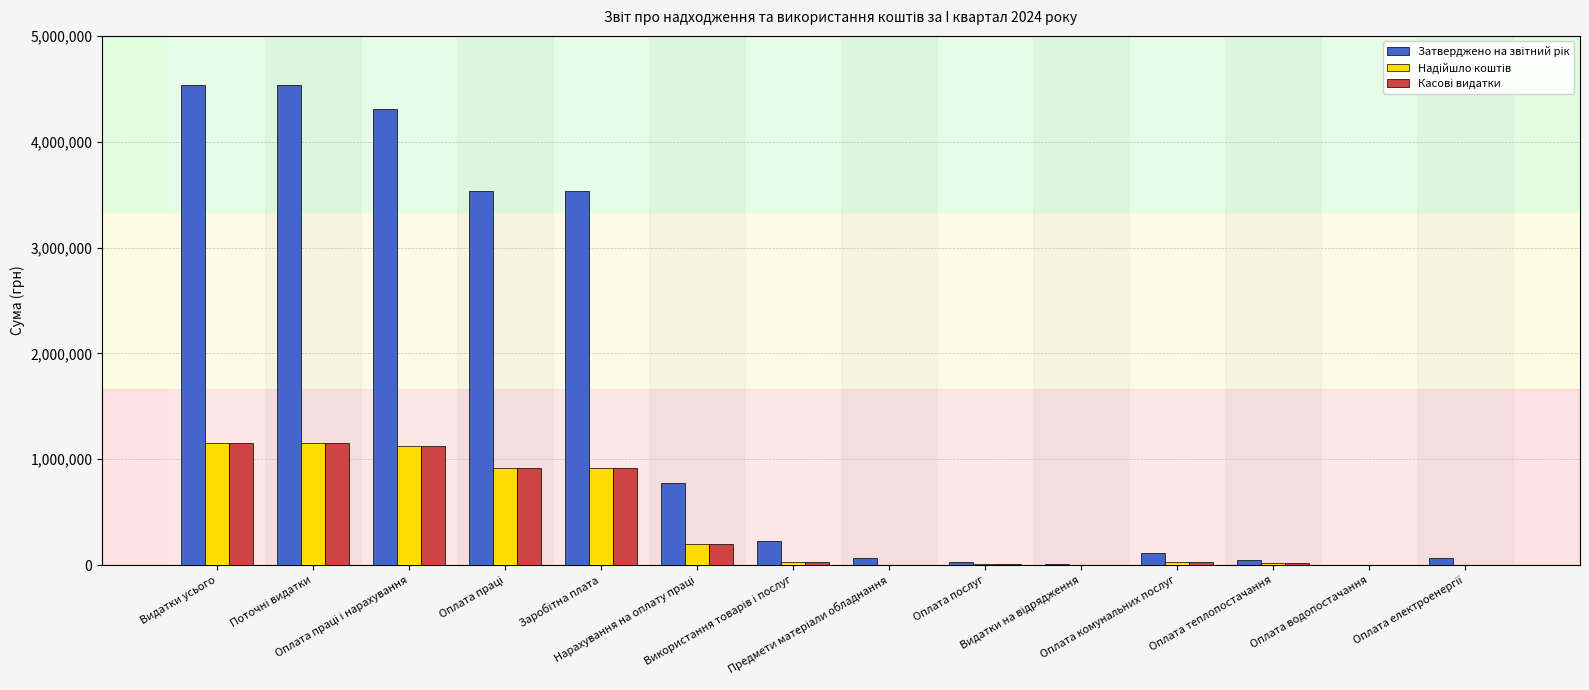

What is the maximum value shown in the chart?

4532756.0